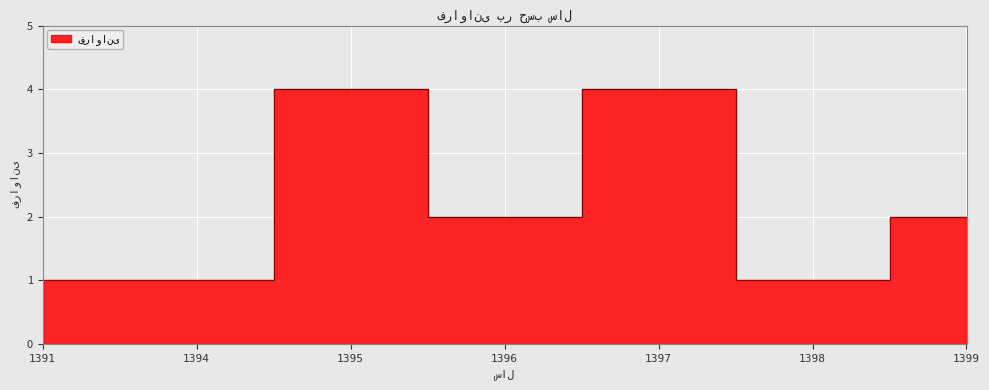

List the labels in order of value, largest first.

1395, 1397, 1396, 1399, 1391, 1394, 1398